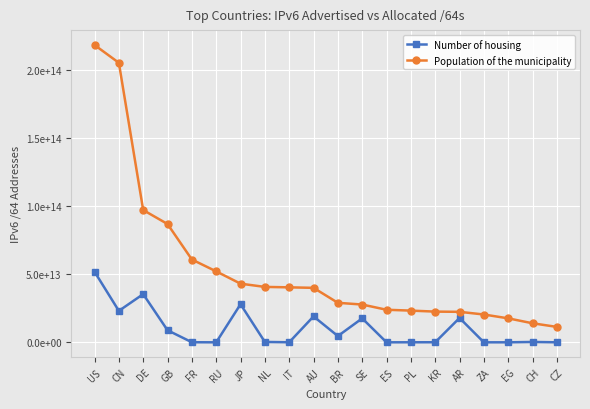

Which series has the largest range (max minus min)?

Population of the municipality